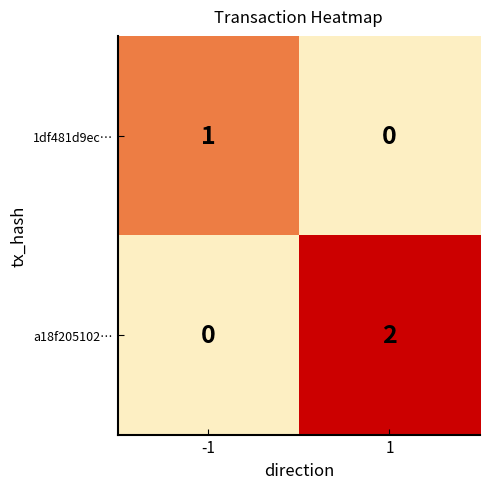

The 1df481d9ec… series shows 0 at -1. True or false?

False